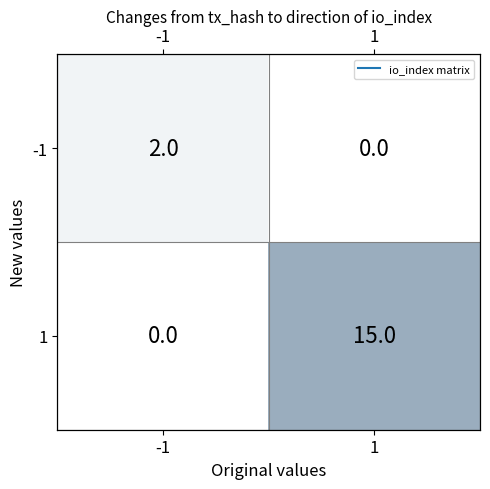

At which category is the sum across all series the highest?

1